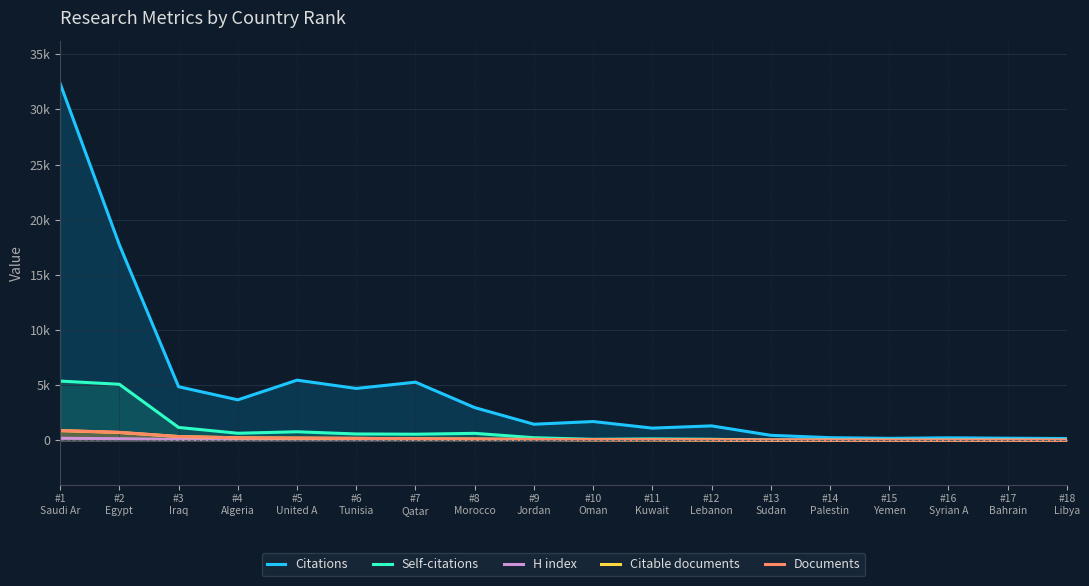

List the labels in order of Citable documents value, smallest first.

#18
Libya, #16
Syrian A, #17
Bahrain, #15
Yemen, #14
Palestin, #13
Sudan, #12
Lebanon, #11
Kuwait, #10
Oman, #9
Jordan, #8
Morocco, #7
Qatar, #6
Tunisia, #5
United A, #4
Algeria, #3
Iraq, #2
Egypt, #1
Saudi Ar